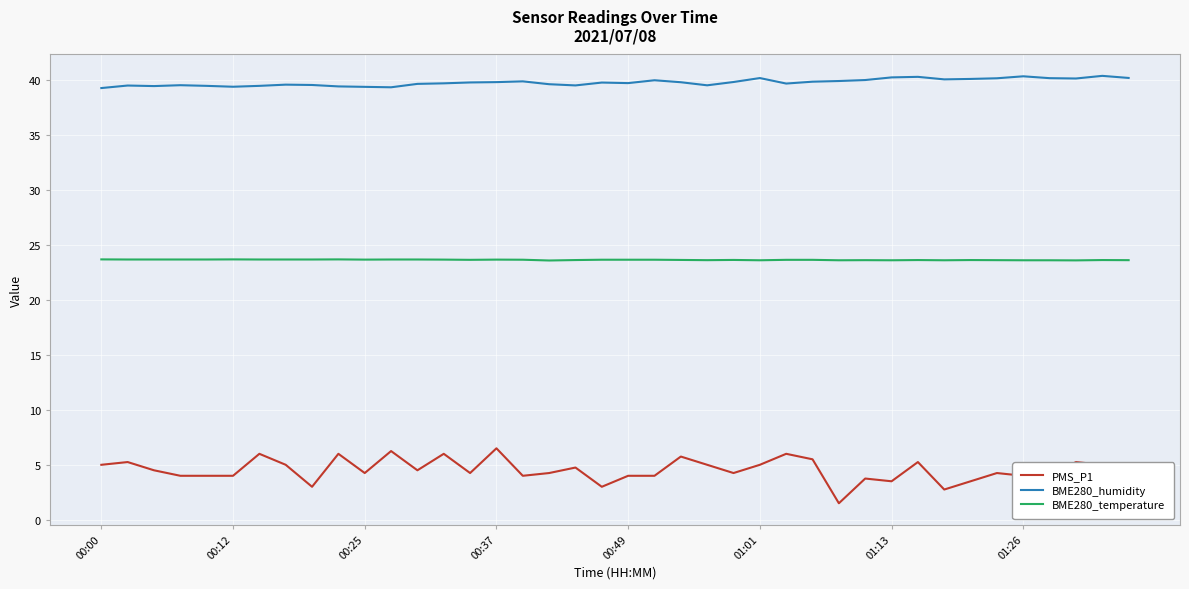

Which series has the largest range (max minus min)?

PMS_P1